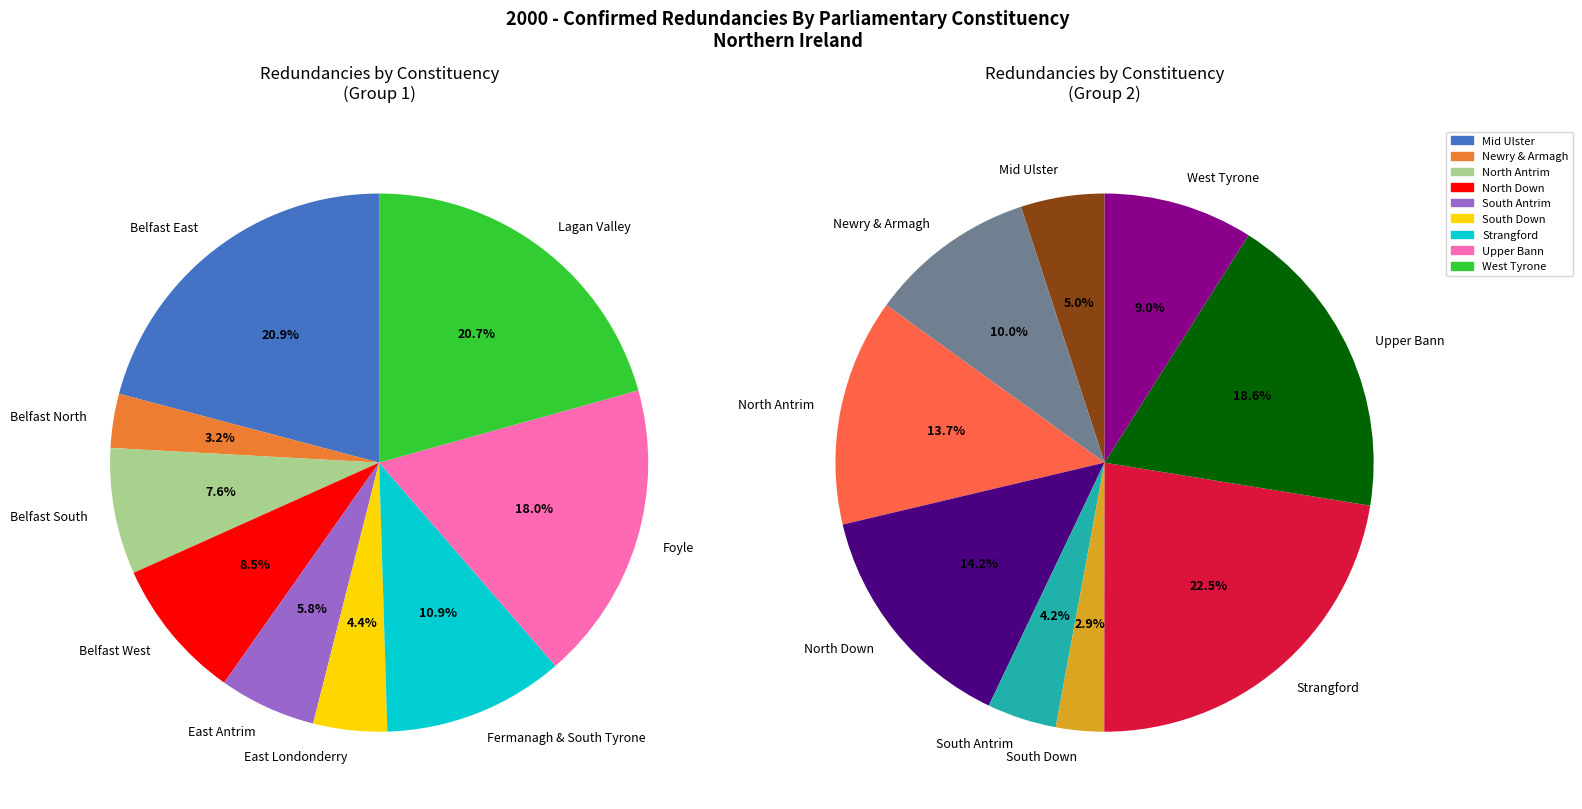

Count the number of slices in the pie.

18